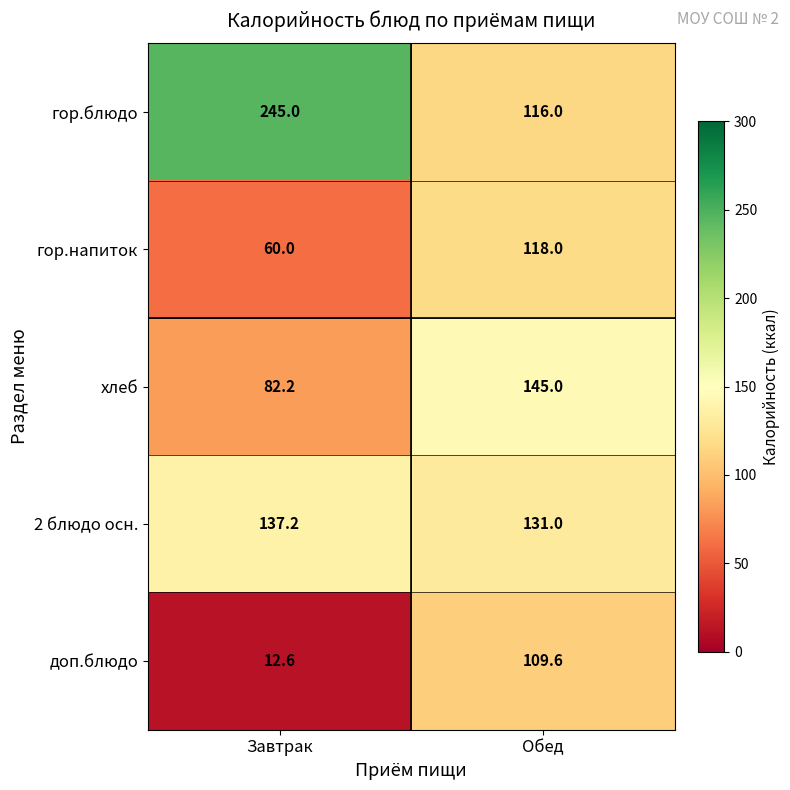

How many series are shown in this chart?

5